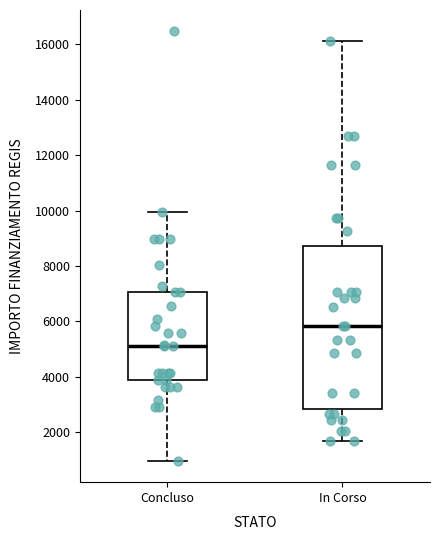

Reading left to right, transcribe this box plot: for each box, give where its median line is, the range the box spans, and where its two whiskers end, as read against the y-axis. The values are not printed on the chart, so give them approximately, as read against the axis.

Concluso: median 5200, box 3800 to 7000, whiskers 1000 to 10000
In Corso: median 5800, box 2800 to 8800, whiskers 1800 to 16200